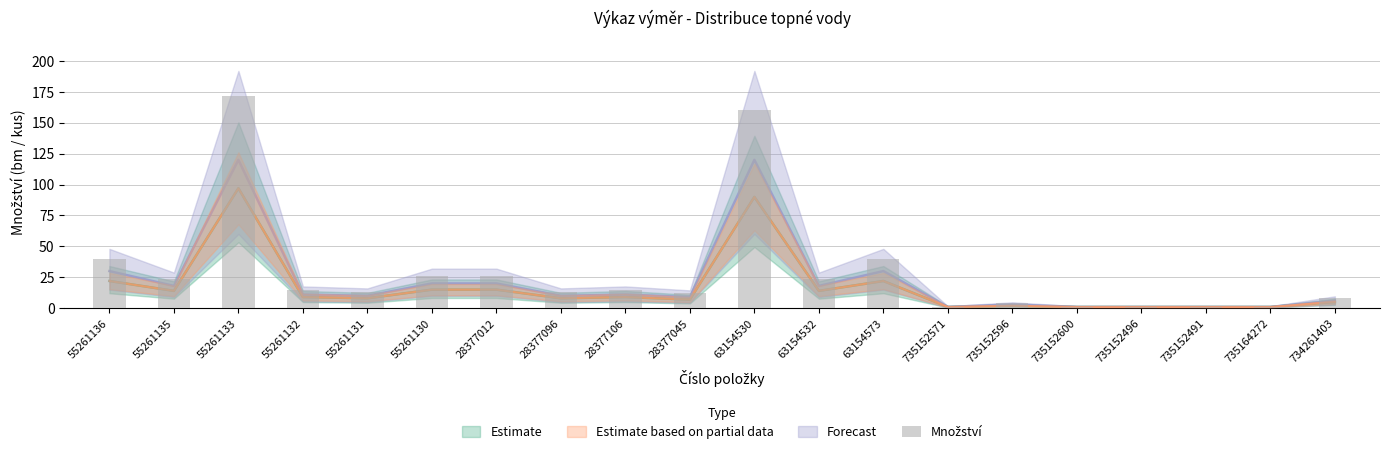

What is the sum of the values at 735152496 and 735152491?

2